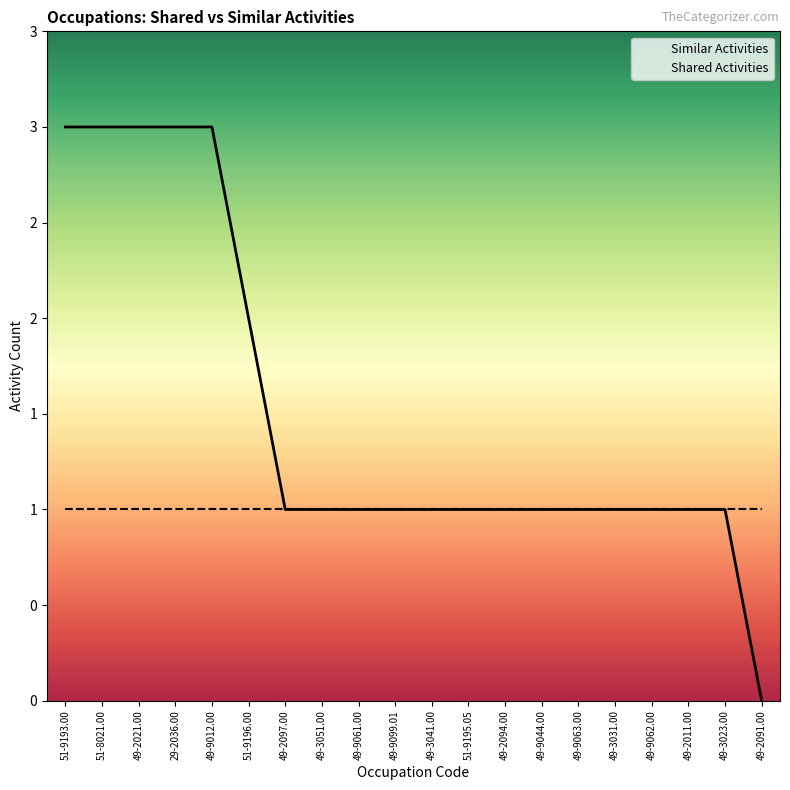

What is the value of the Similar Activities point at the 15th from the left?

1